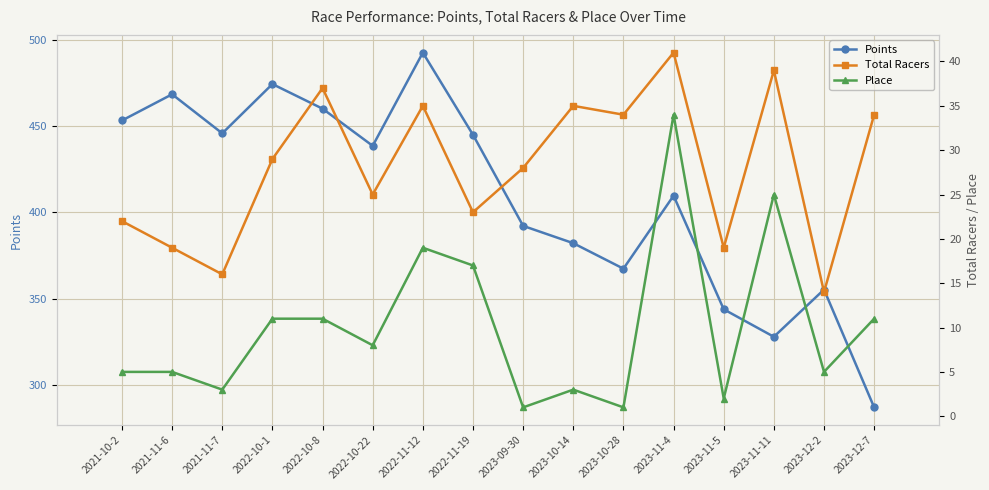

The Points series shows 438.5 at 2022-10-22. True or false?

True